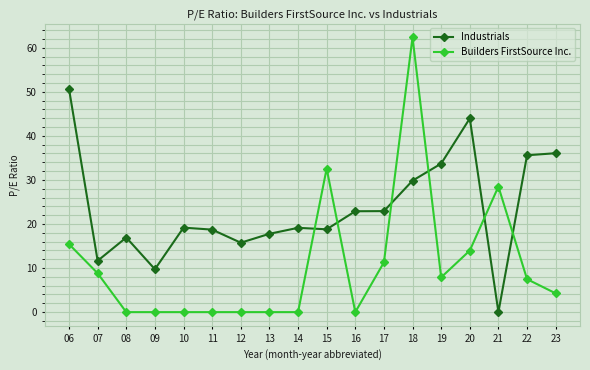

Which series has the largest range (max minus min)?

Builders FirstSource Inc.